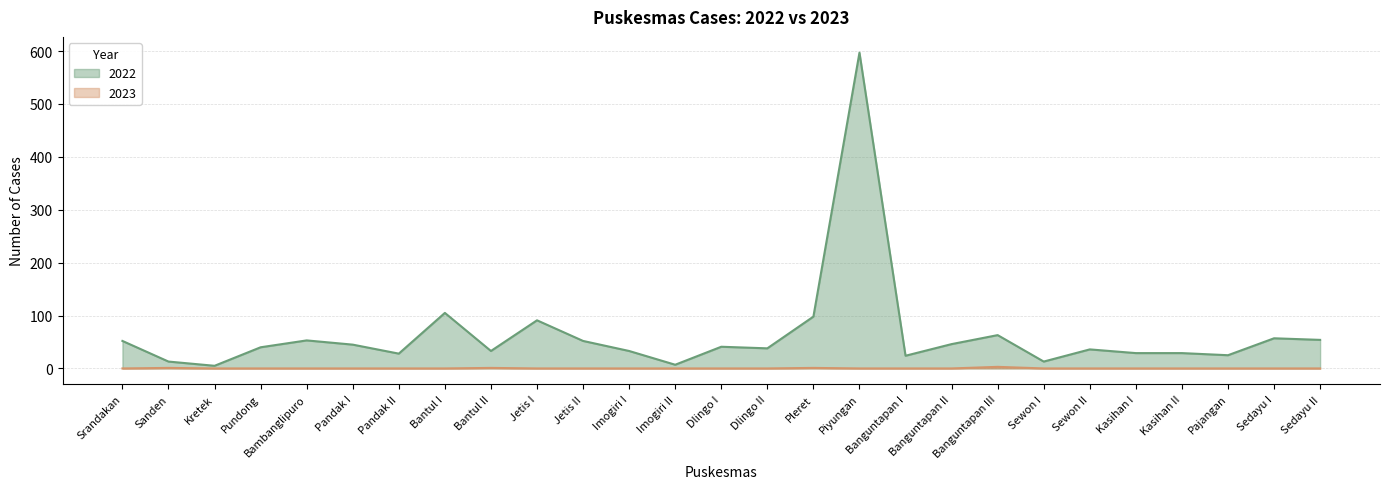

Rank the series at Dlingo I from highest to lowest value.

2022, 2023